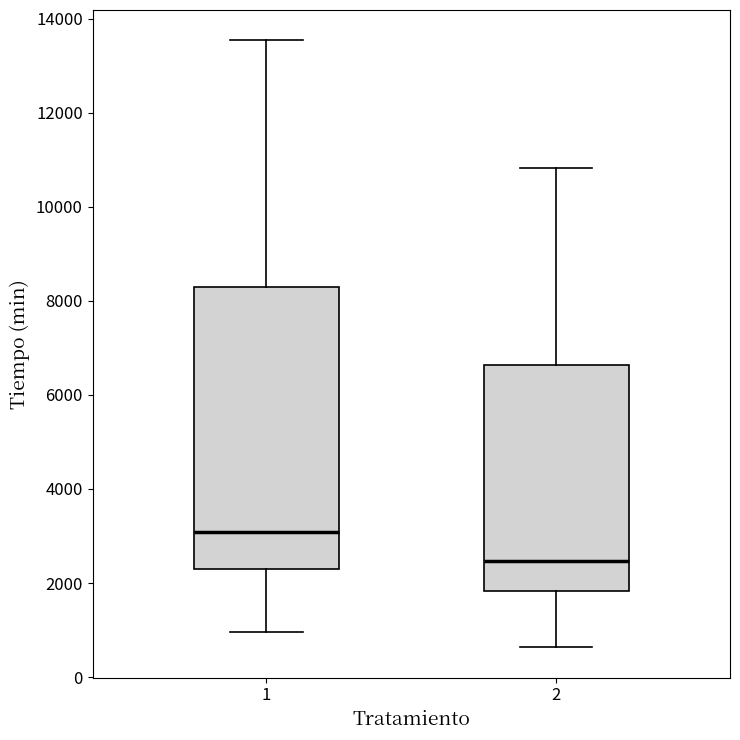

Which box is the tallest, from its lower edge to its upper edge?

1